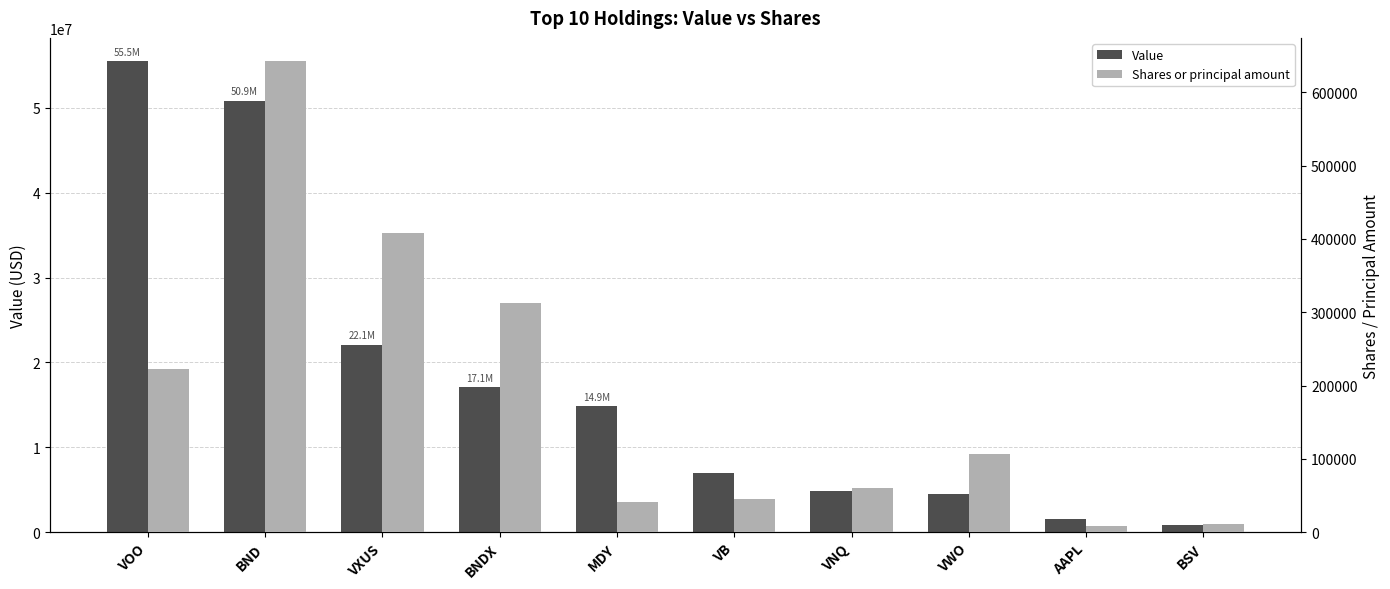

Reading left to right, what are all the values shown in this chart?

Value: 55461000	50851000	22107000	17089000	14872000	6979000	4889000	4487000	1558000	910000
Shares or principal amount: 222278	642136	408634	312356	41889	44832	60029	106332	8416	11638